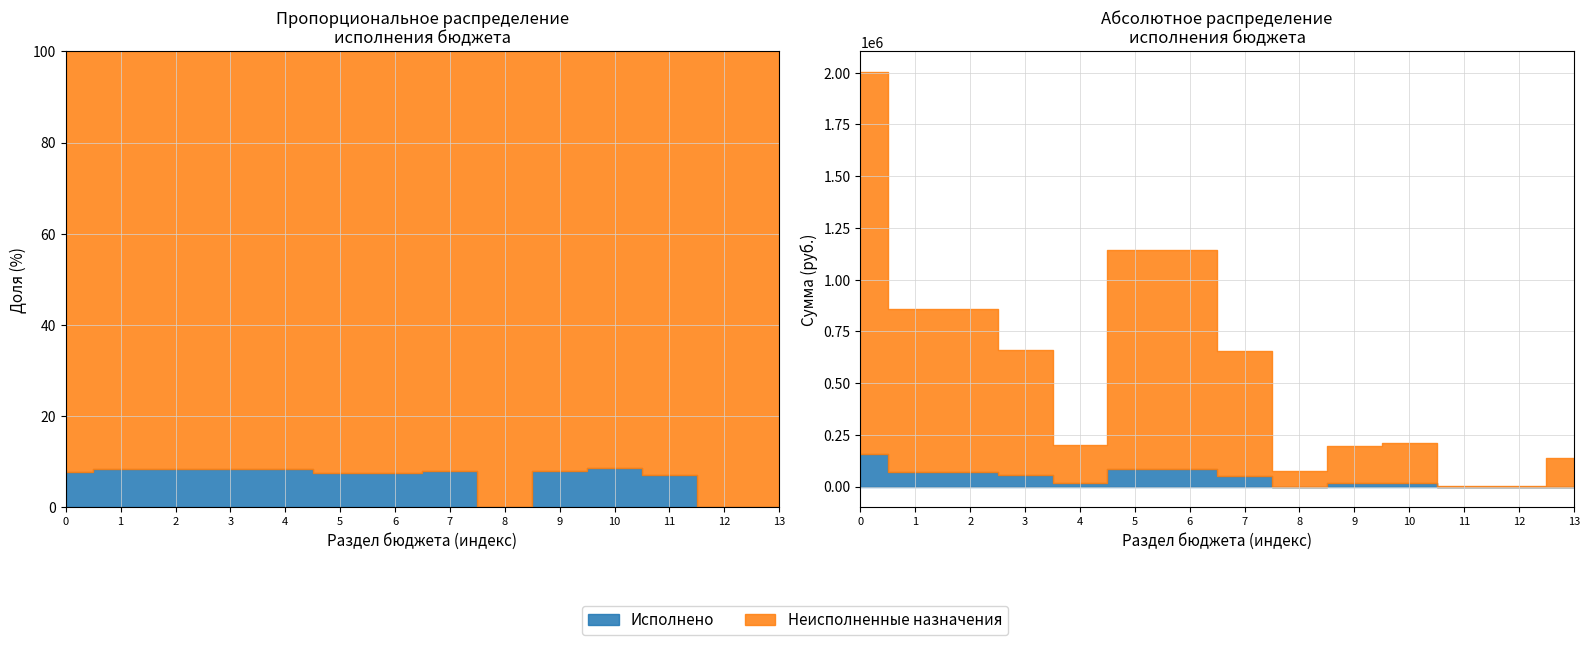

List the series in order of their peak value, lowest first.

Исполнено, Неисполненные назначения